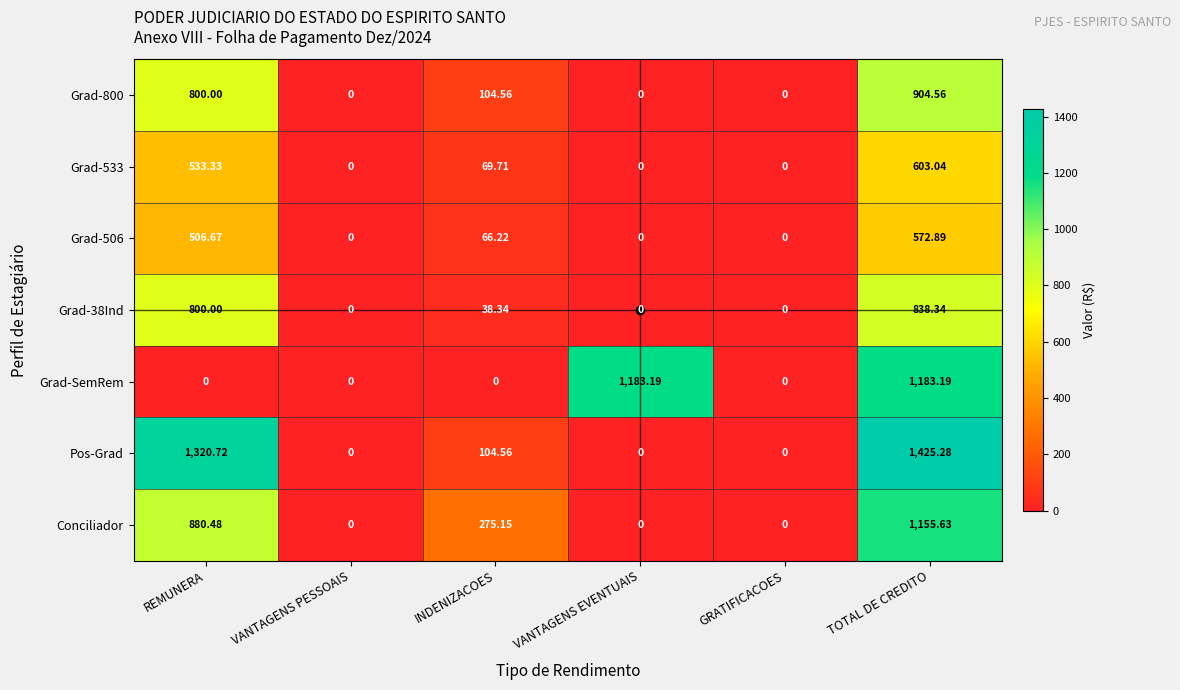

Where does the Grad-533 series first go above 69?

REMUNERA